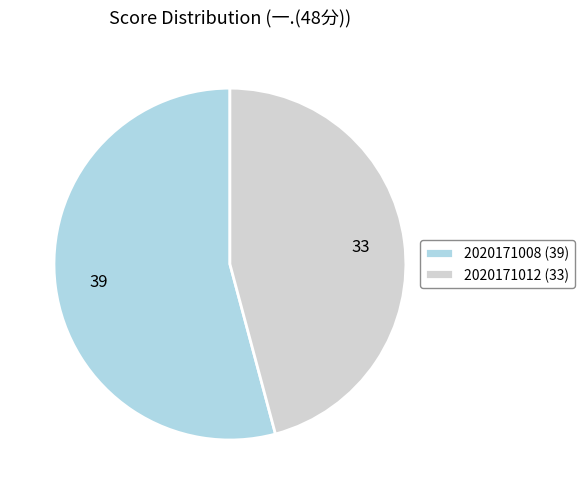

How many segments does this pie chart have?

2